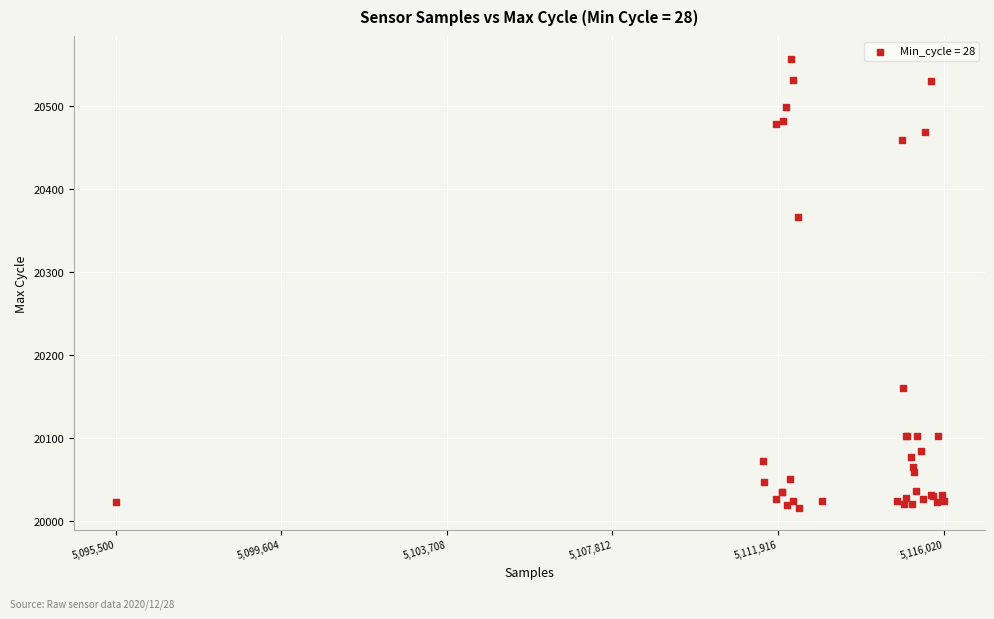

What Y value in the scatter plot is closest to 20286?

20366